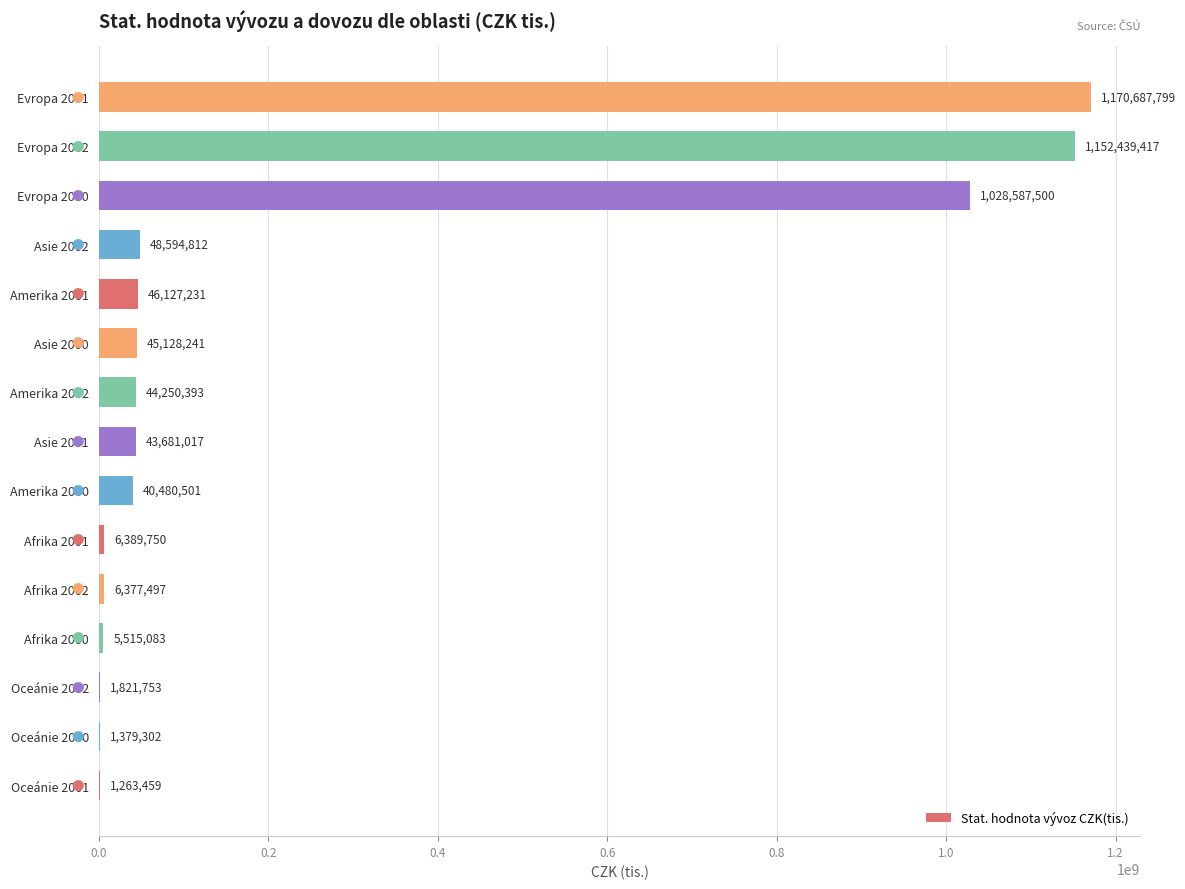

Reading bottom to top, transcribe all the data shown in this chart.

Oceánie 2001=1263459	Oceánie 2000=1379302	Oceánie 2002=1821753	Afrika 2000=5515083	Afrika 2002=6377497	Afrika 2001=6389750	Amerika 2000=40480501	Asie 2001=43681017	Amerika 2002=44250393	Asie 2000=45128241	Amerika 2001=46127231	Asie 2002=48594812	Evropa 2000=1028587500	Evropa 2002=1152439417	Evropa 2001=1170687799